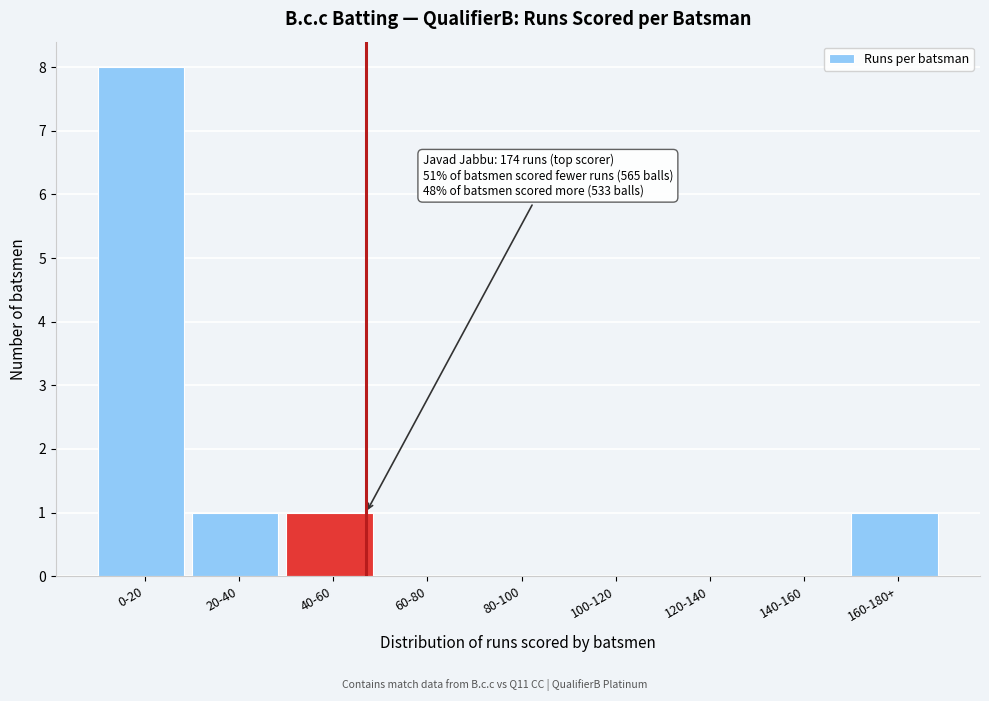

Reading left to right, list all the values displayed in this chart.

0-20=8	20-40=1	40-60=1	60-80=0	80-100=0	100-120=0	120-140=0	140-160=0	160-180+=1